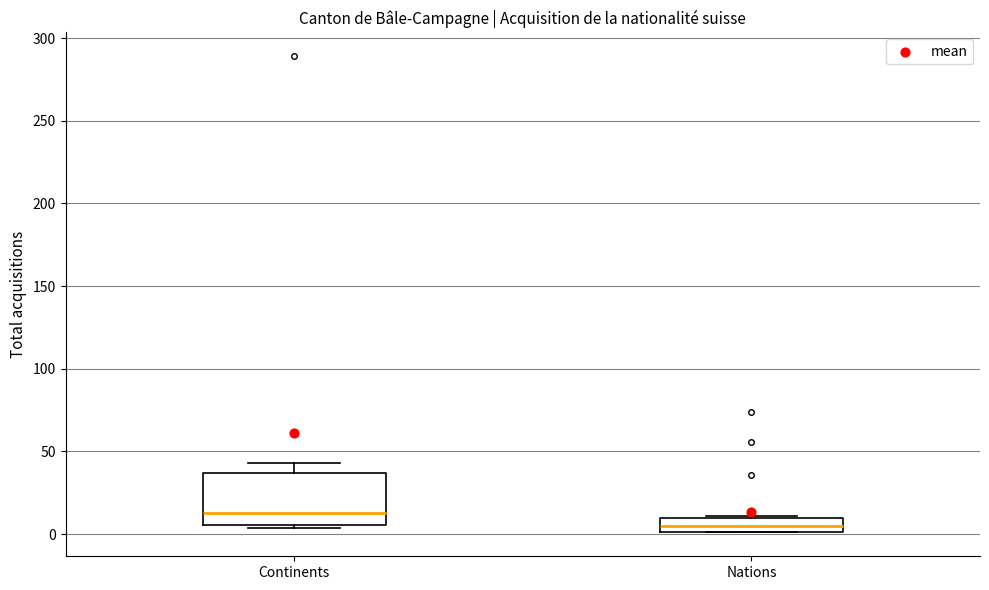

Which box has the highest median line?

Continents